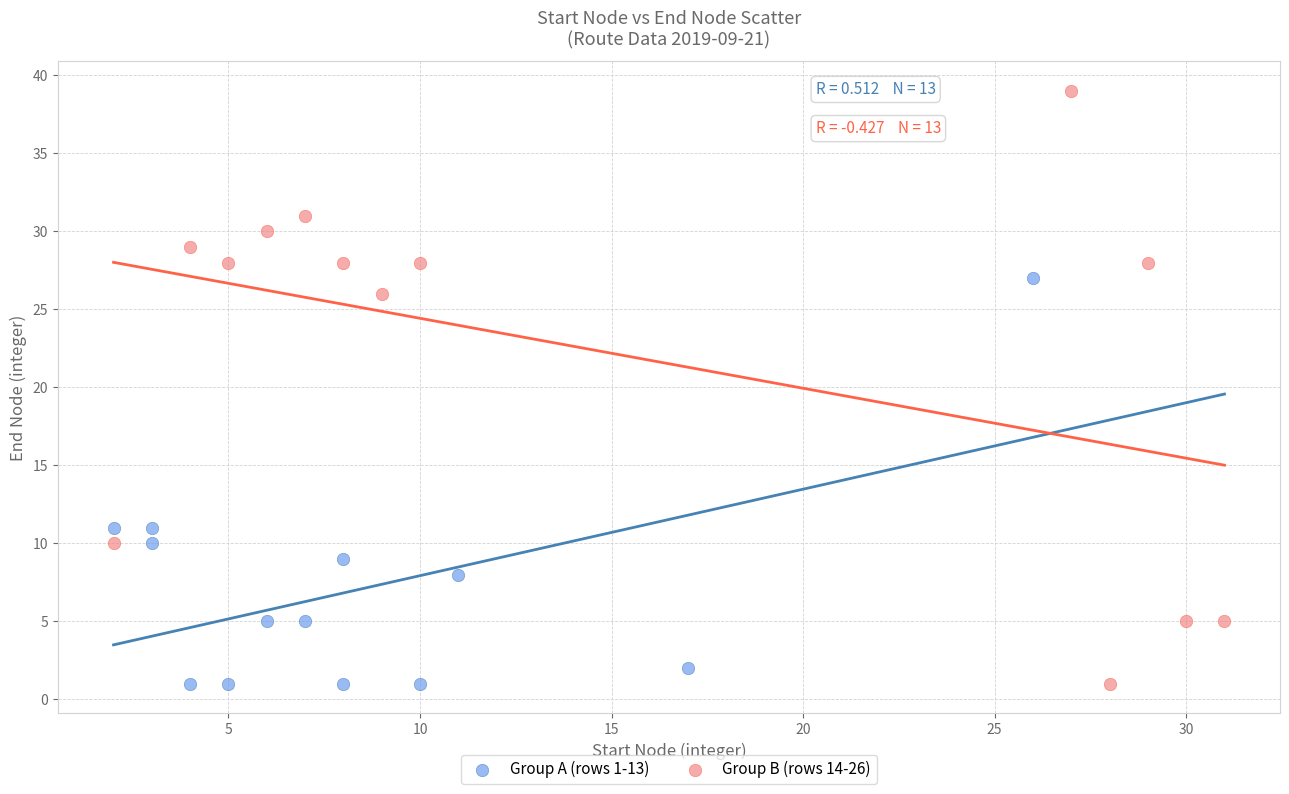

Which series contains the highest Y value?

Group B (rows 14-26)